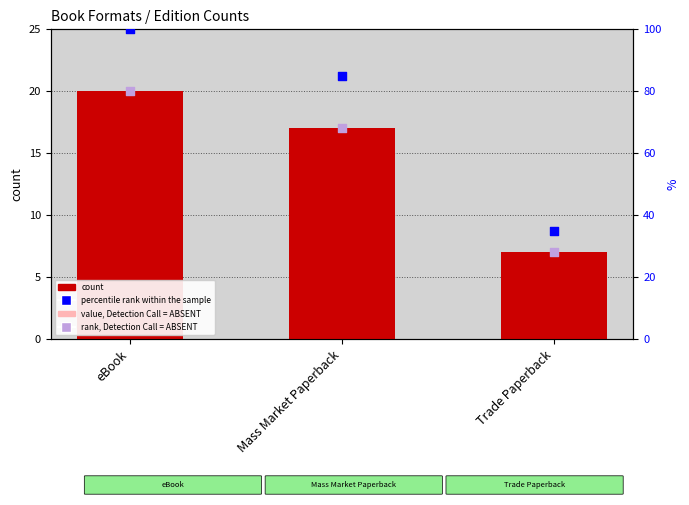

At which category is the sum across all series the highest?

eBook